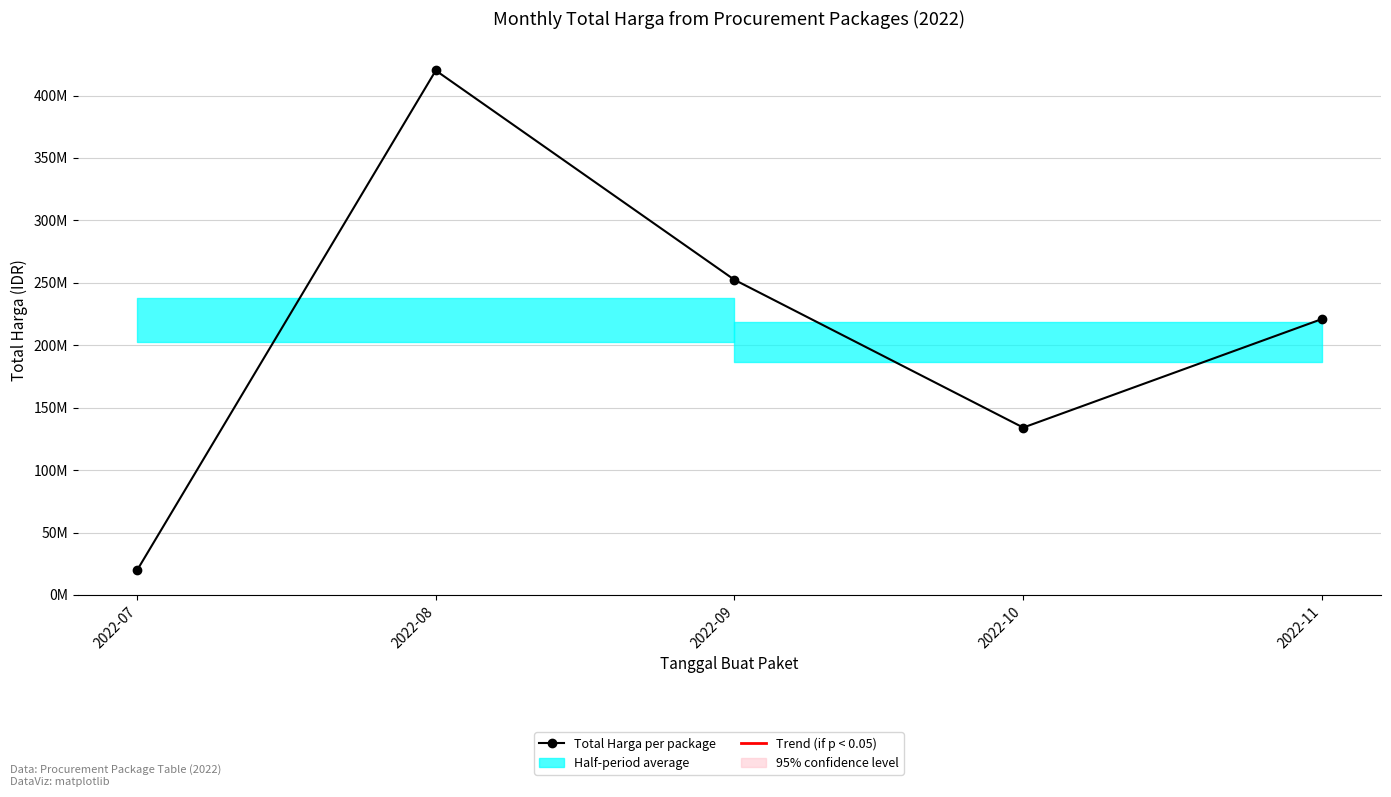

True or false: the data shows 420075000 at 2022-08.

True